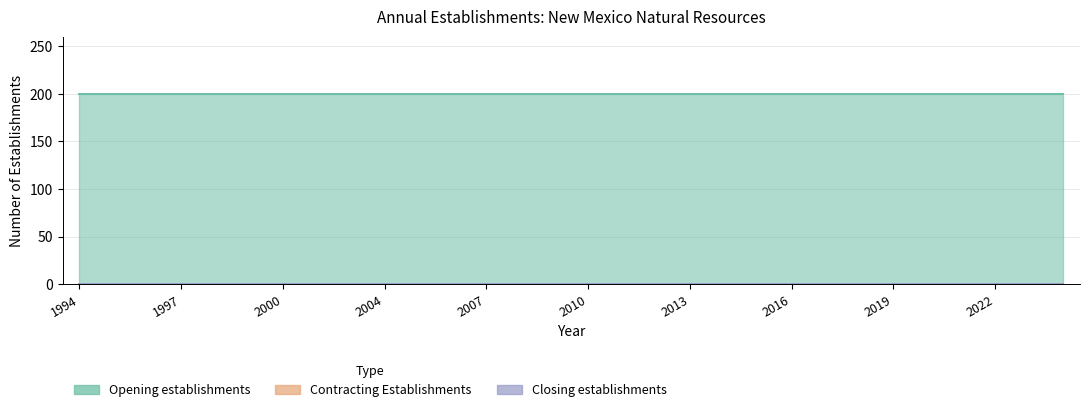

True or false: Opening establishments has more than 2 interior local peaks.

False